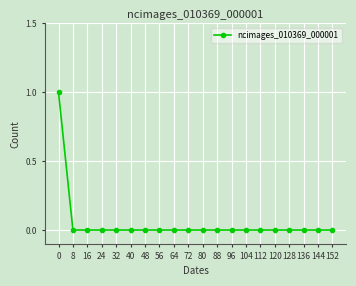

Reading left to right, list all the values displayed in this chart.

0=1	8=0	16=0	24=0	32=0	40=0	48=0	56=0	64=0	72=0	80=0	88=0	96=0	104=0	112=0	120=0	128=0	136=0	144=0	152=0